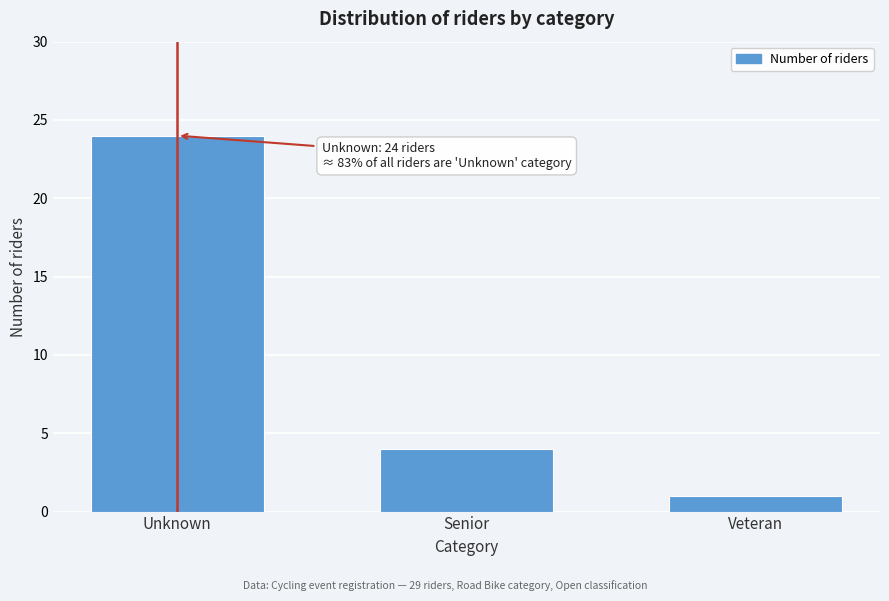

Reading right to left, extract all data points from this chart.

1	4	24